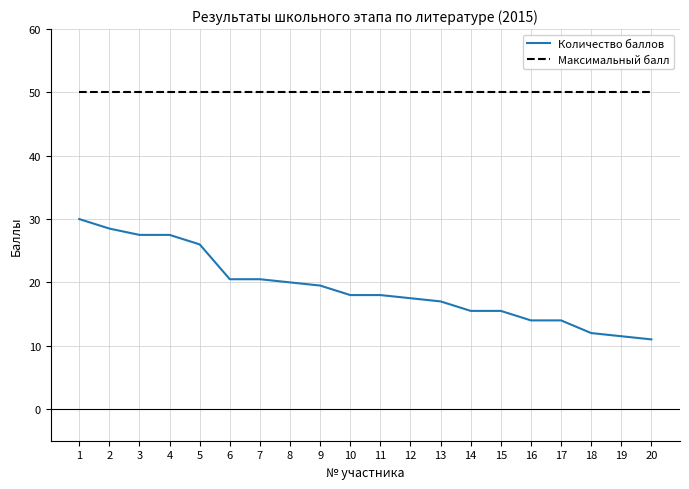

Which series has the largest range (max minus min)?

Количество баллов